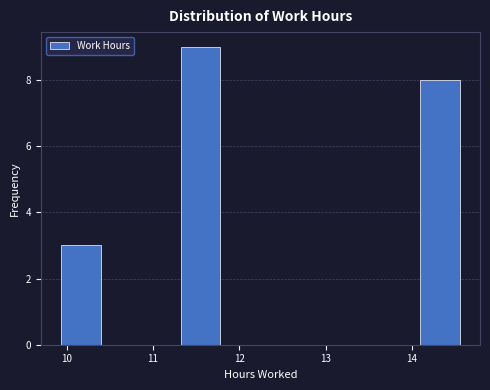

Over which range of the x-axis is the bar tallest?

11.3 to 11.8